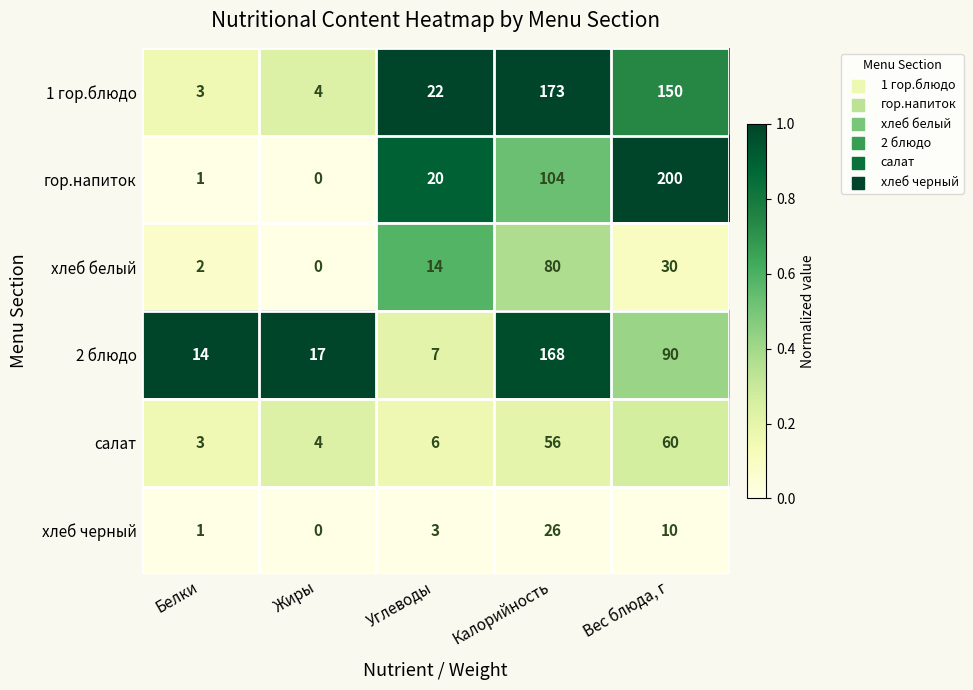

What is the sum of all хлеб белый values?

126